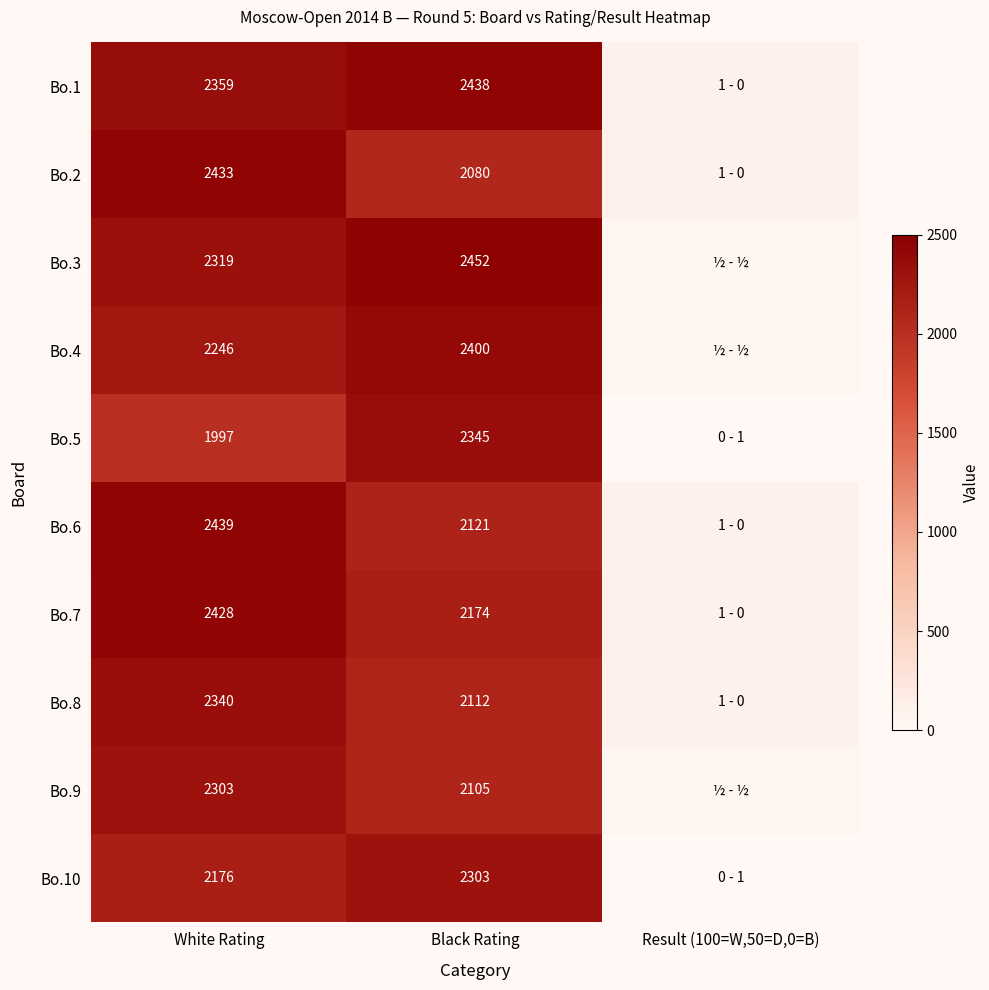

Rank the series at White Rating from lowest to highest value.

Bo.5, Bo.10, Bo.4, Bo.9, Bo.3, Bo.8, Bo.1, Bo.7, Bo.2, Bo.6